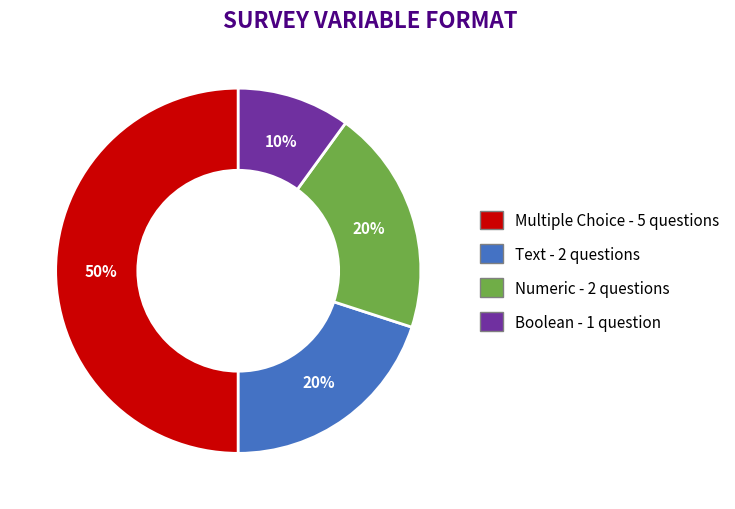

How many segments does this pie chart have?

4